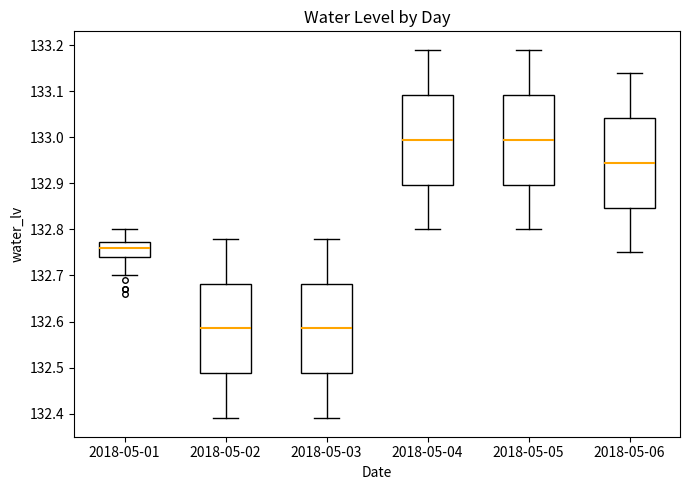

Reading left to right, transcribe this box plot: for each box, give where its median line is, the range the box spans, and where its two whiskers end, as read against the y-axis. The values are not printed on the chart, so give them approximately, as read against the axis.

2018-05-01: median 132.76, box 132.74 to 132.77, whiskers 132.70 to 132.80
2018-05-02: median 132.59, box 132.49 to 132.68, whiskers 132.39 to 132.78
2018-05-03: median 132.59, box 132.49 to 132.68, whiskers 132.39 to 132.78
2018-05-04: median 133.00, box 132.90 to 133.09, whiskers 132.80 to 133.19
2018-05-05: median 133.00, box 132.90 to 133.09, whiskers 132.80 to 133.19
2018-05-06: median 132.95, box 132.85 to 133.04, whiskers 132.75 to 133.14